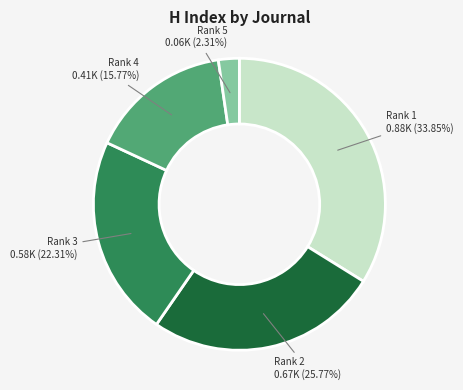

How many slices are in this pie chart?

5